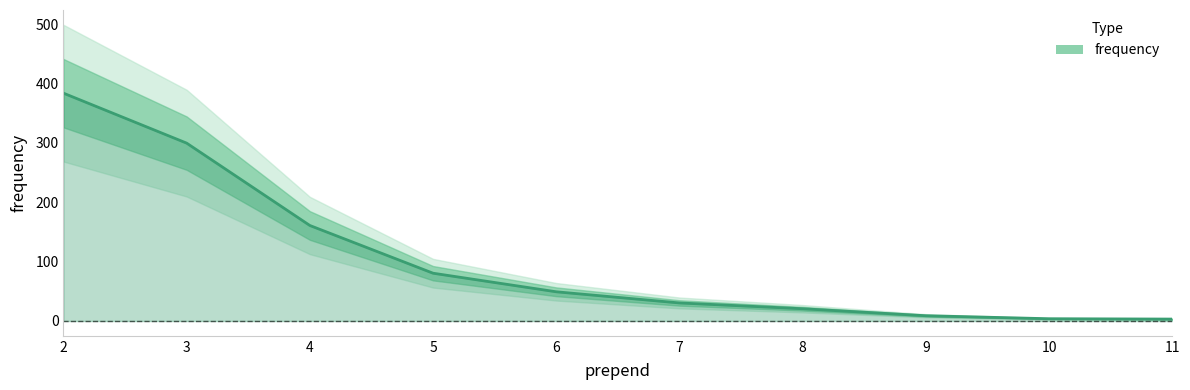

Rank the categories by value from lowest to highest.

11, 10, 9, 8, 7, 6, 5, 4, 3, 2